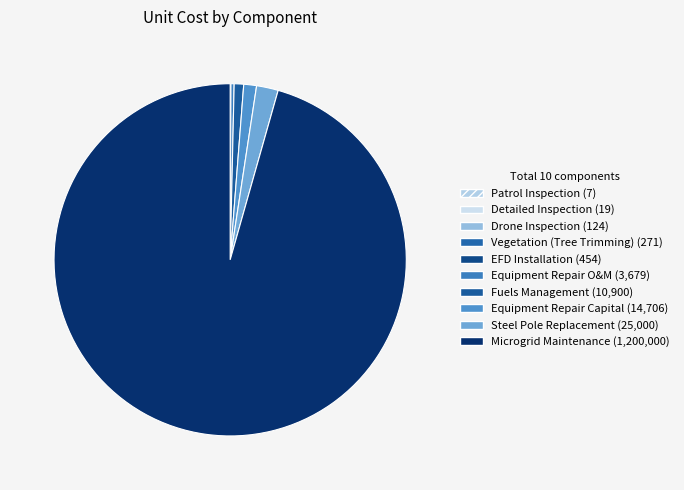

What is the majority slice?

Microgrid Maintenance